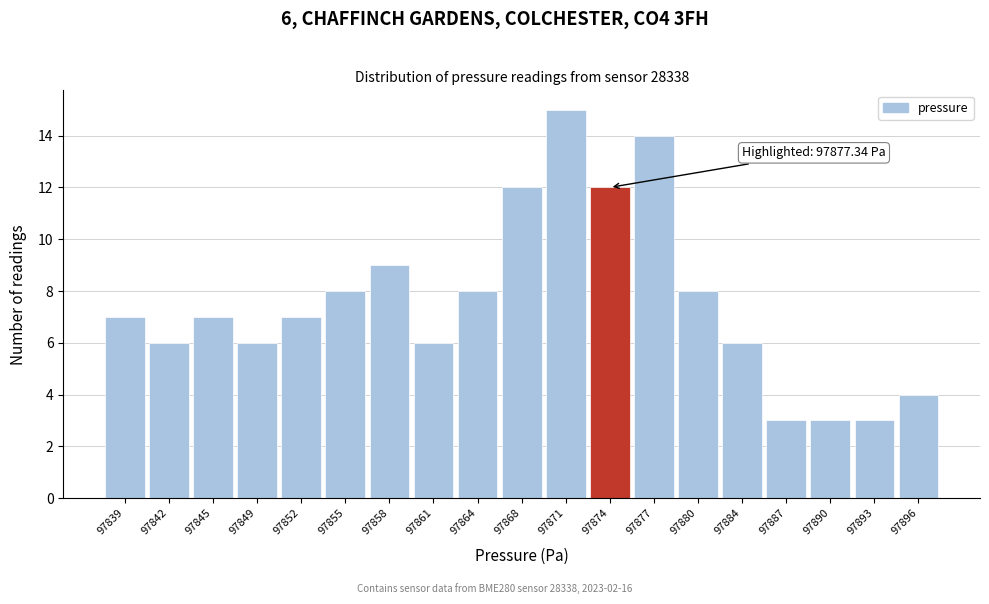

Reading left to right, list all the values displayed in this chart.

97839=7	97842=6	97845=7	97849=6	97852=7	97855=8	97858=9	97861=6	97864=8	97868=12	97871=15	97874=12	97877=14	97880=8	97884=6	97887=3	97890=3	97893=3	97896=4